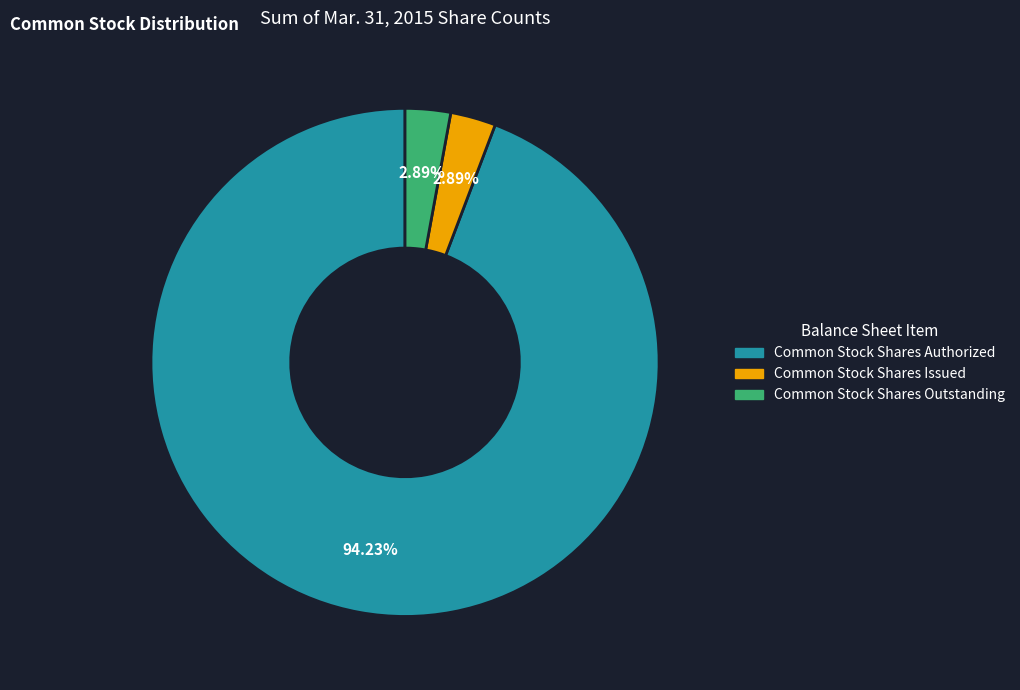

To the nearest percent, what is the average slice percentage?

33%